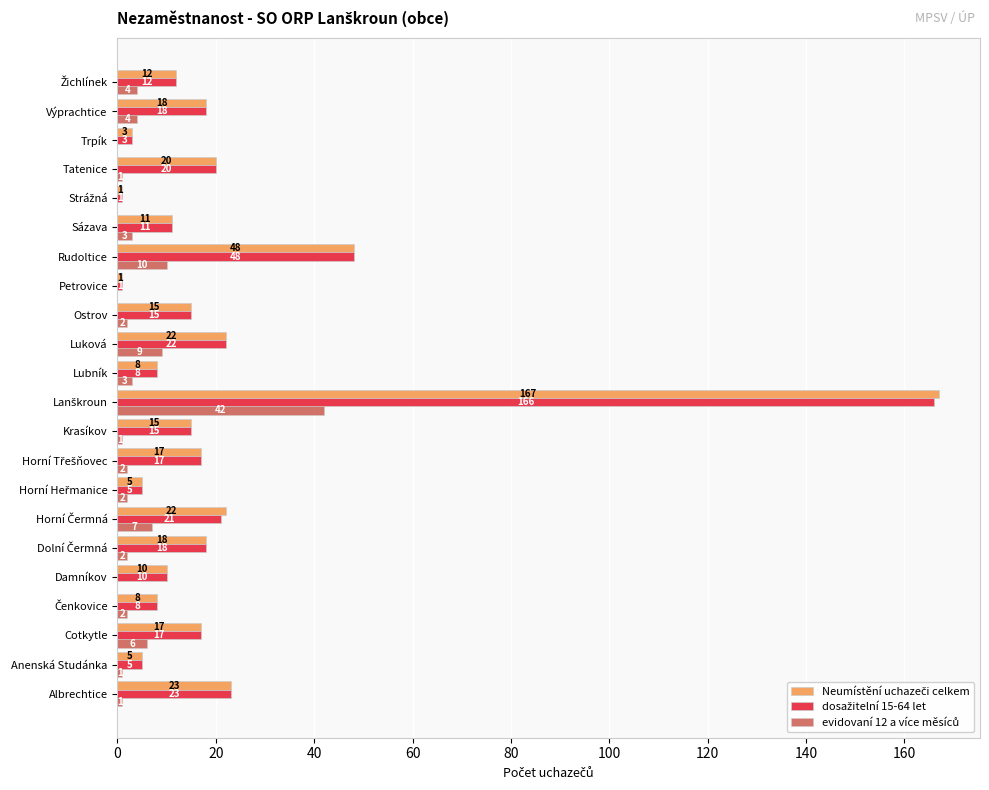

What is the total value across all series at Anenská Studánka?

11